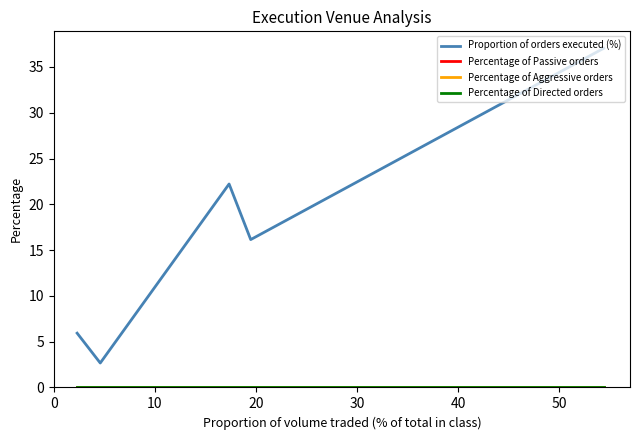

True or false: Percentage of Aggressive orders and Percentage of Directed orders intersect in this chart.

False